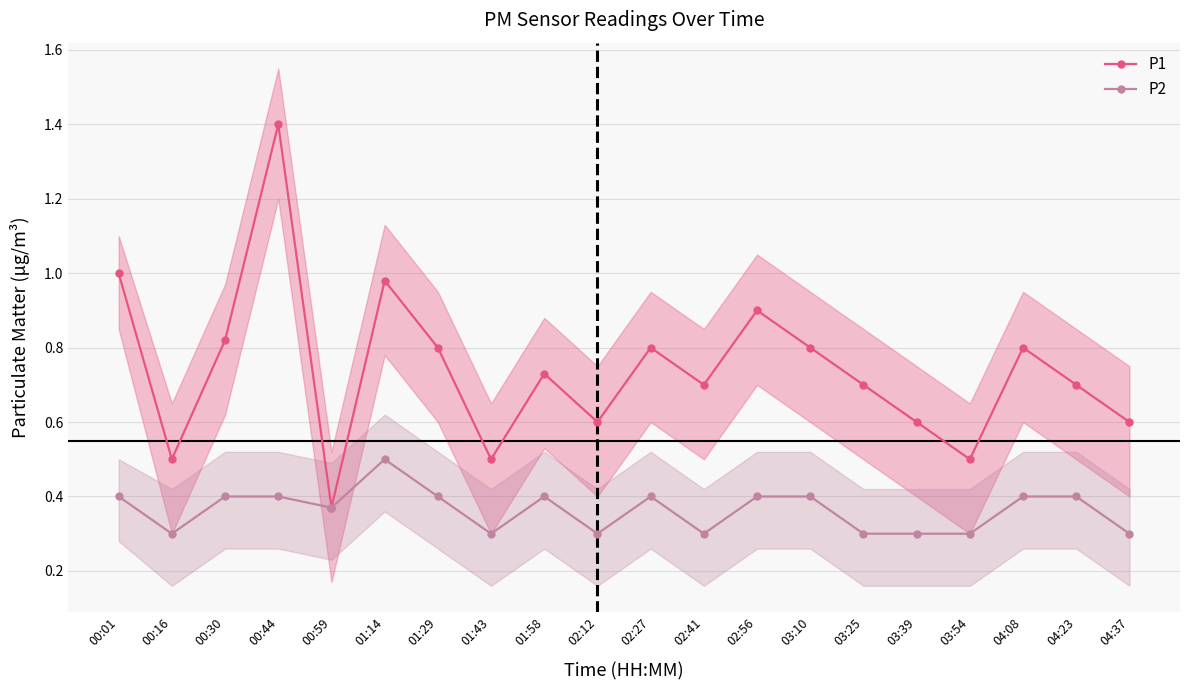

What is the sum of all P1 values?

14.8